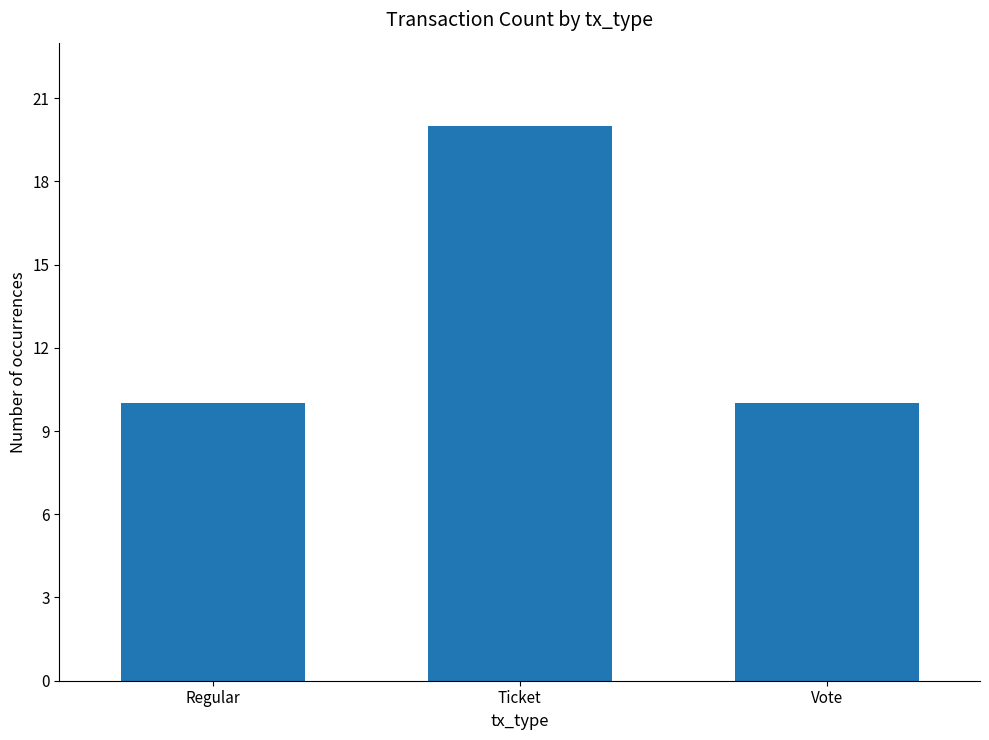

The chart shows a value of 15 at Vote. True or false?

False